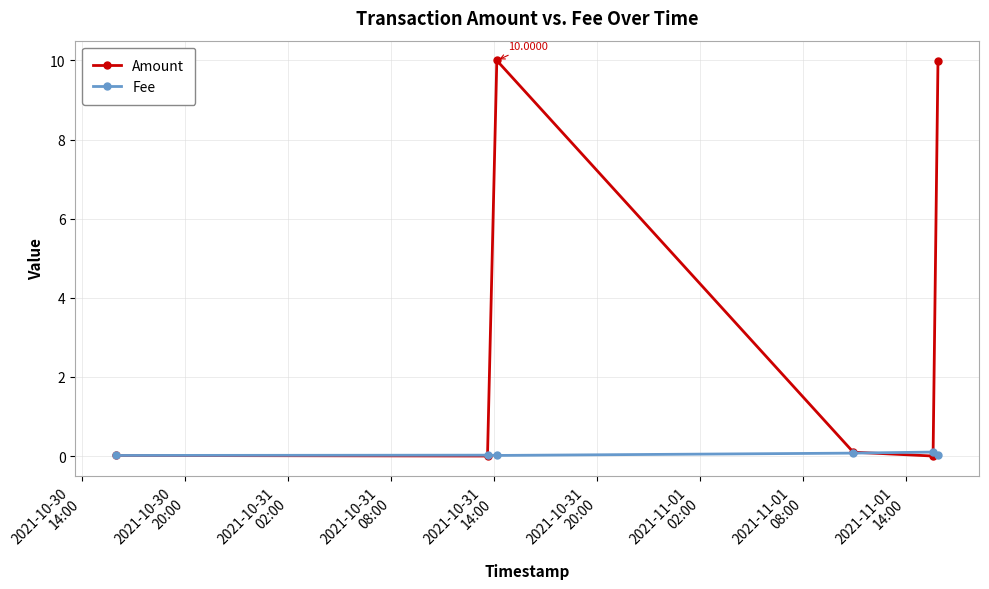

What are all the series names shown in the legend?

Amount, Fee